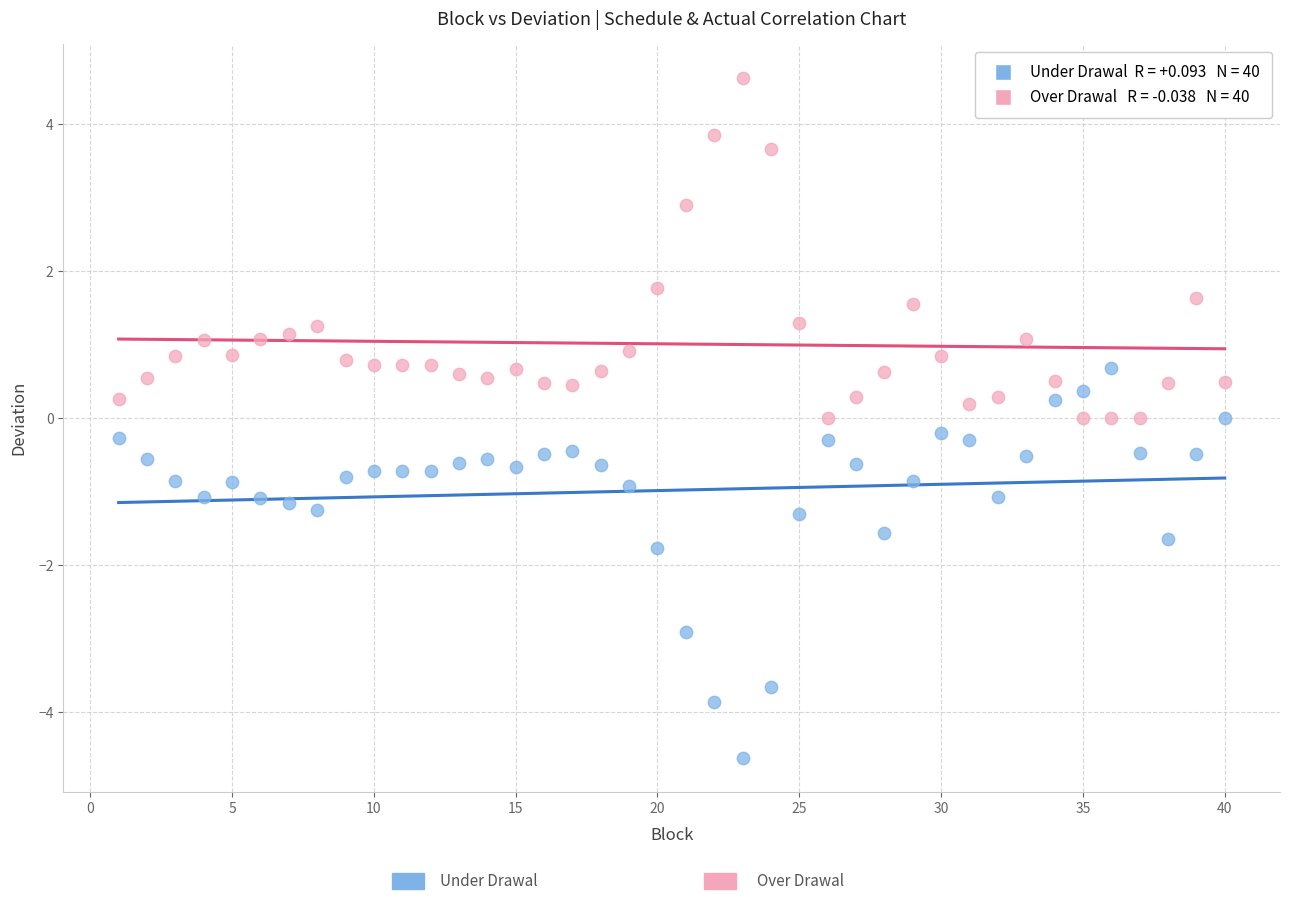

Across all data points, what is the range of Y values (max minus min)?

9.2